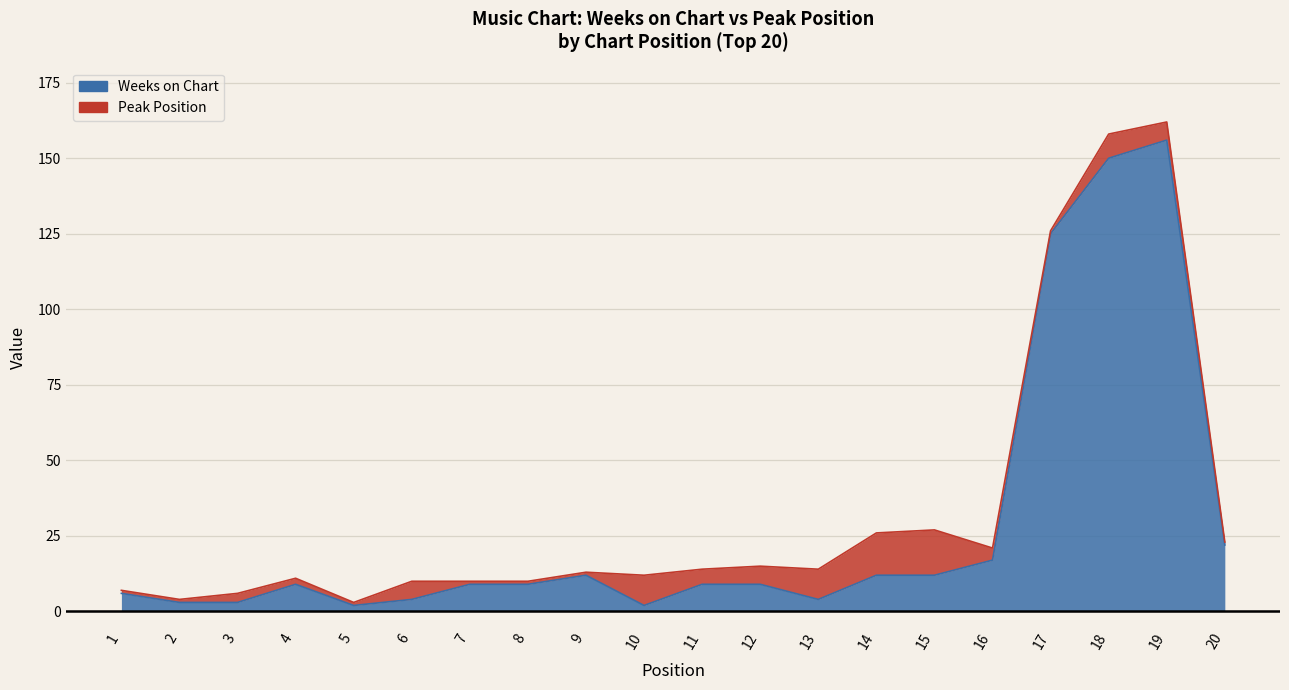

What is the value of the 3rd point from the left?

3